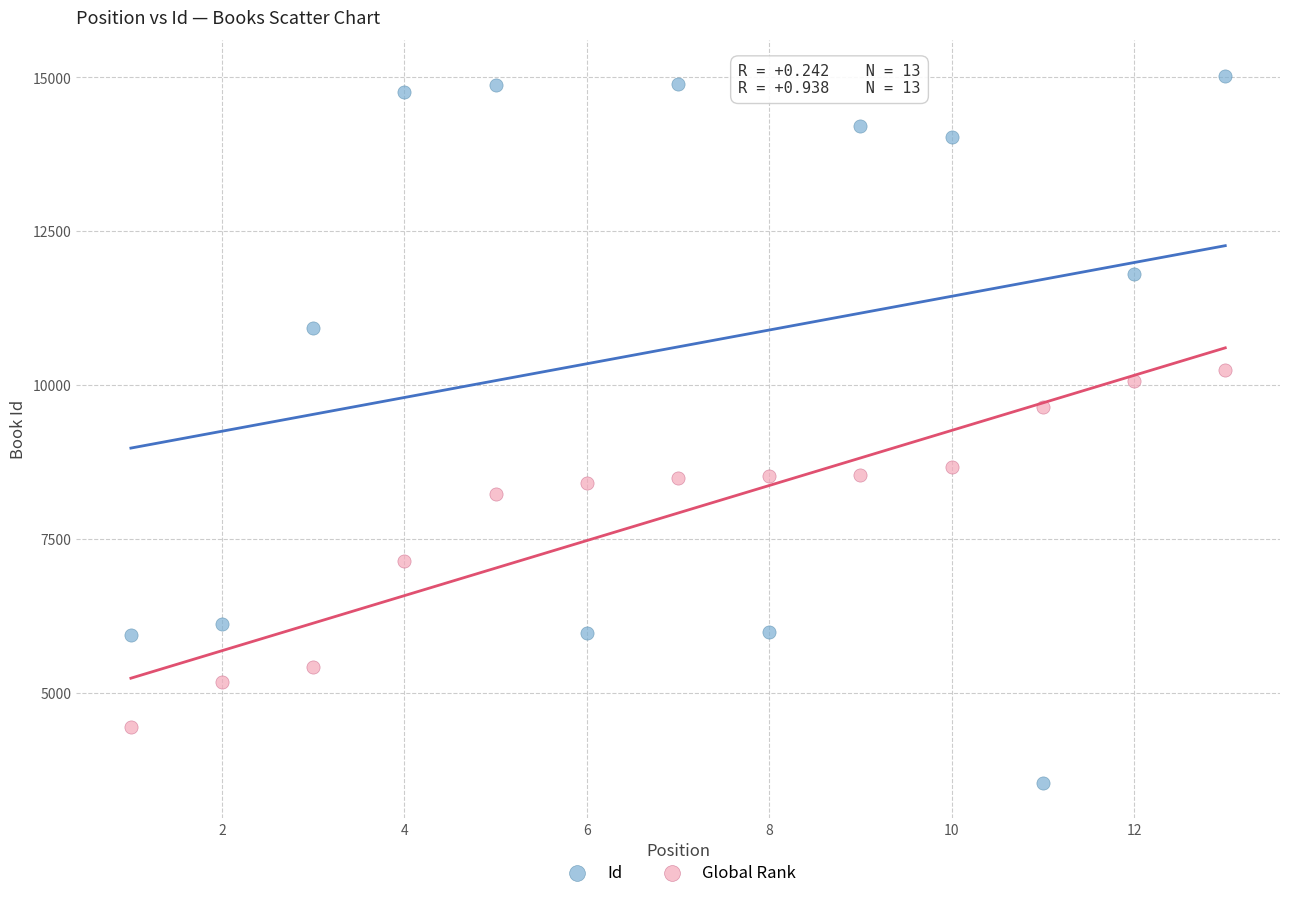

In the Global Rank series, what Y value is closest to 7347?

7150